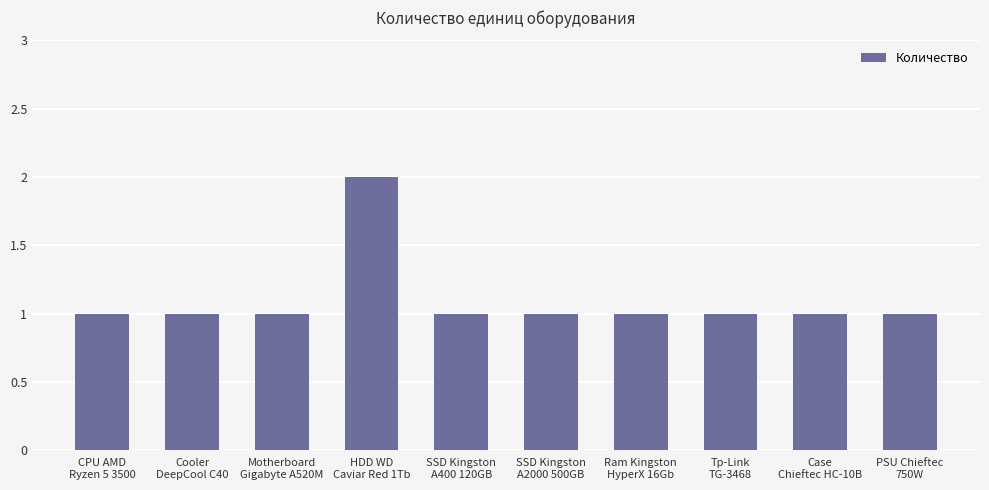

How many bars are there in total?

10